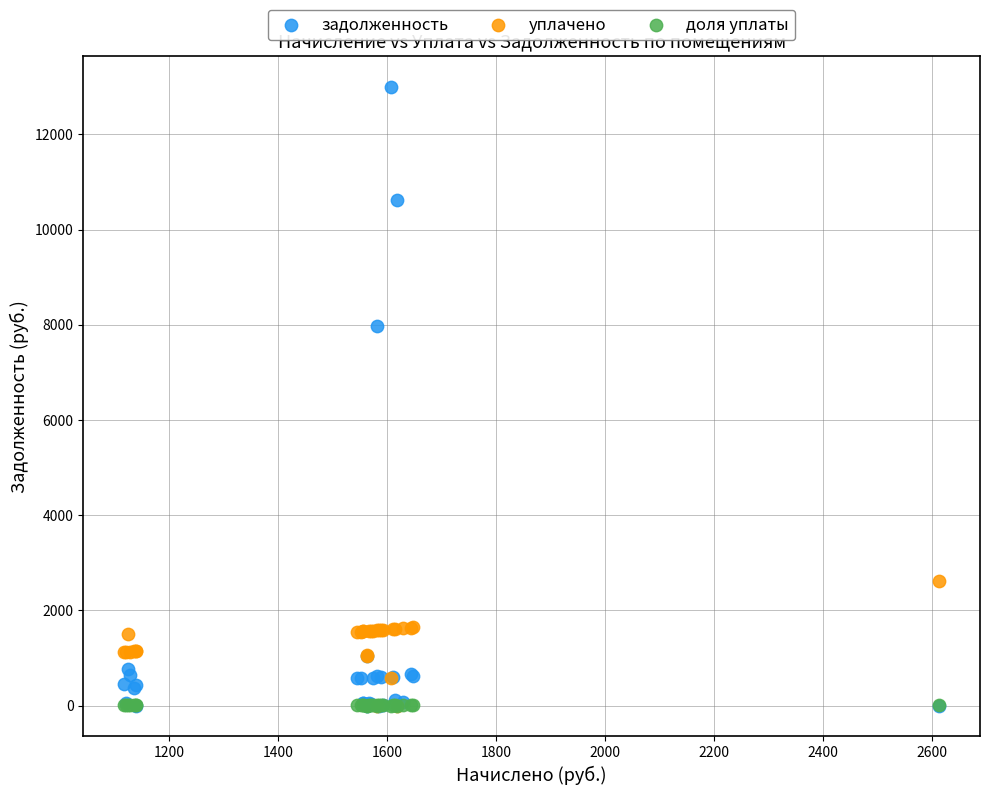

Across all series, what Y value is closest to 6499?

7967.4